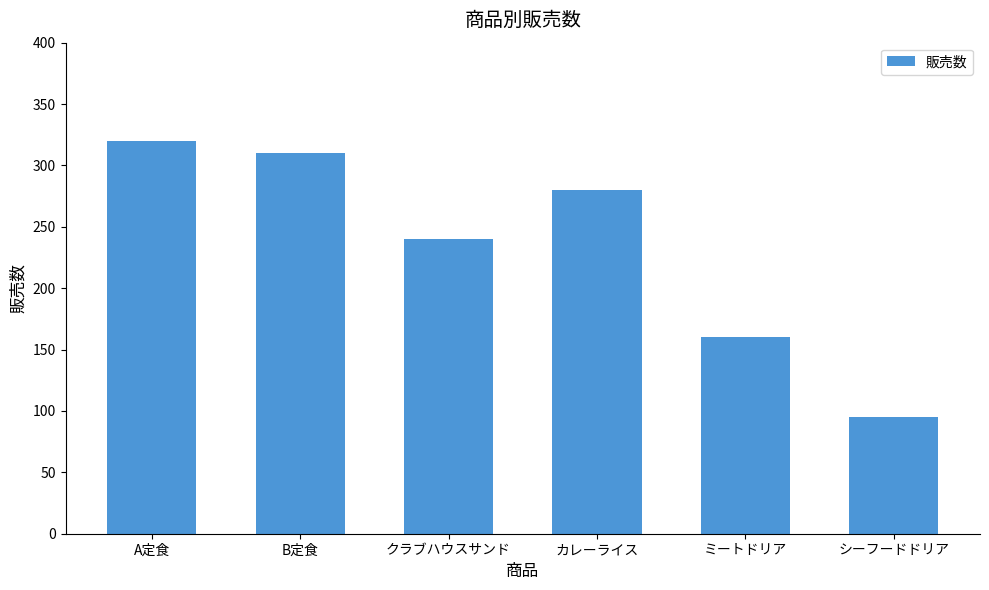

How many distinct data groups are displayed?

1